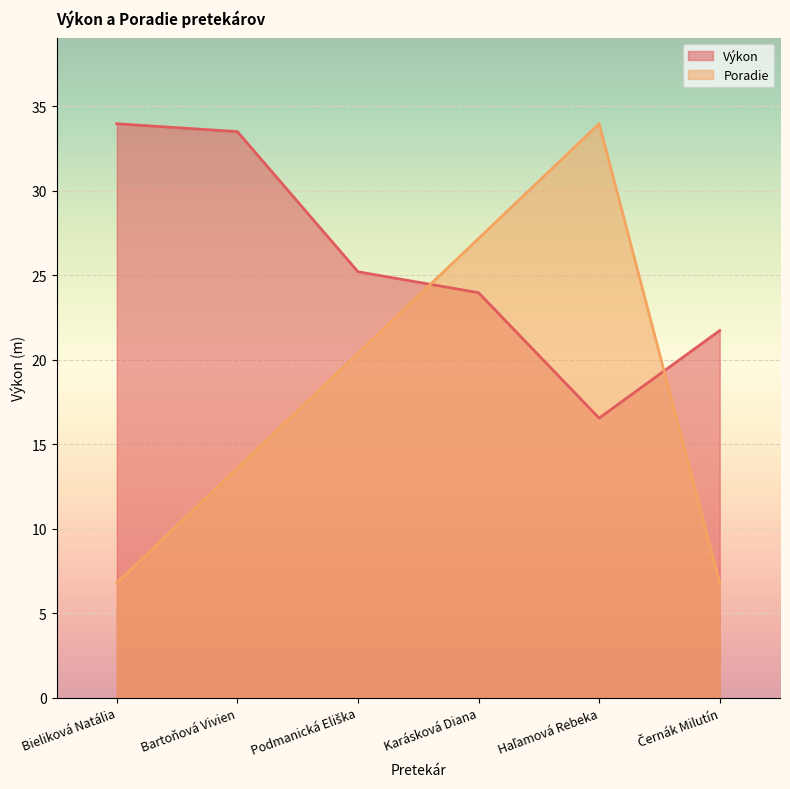

How many distinct data groups are displayed?

2